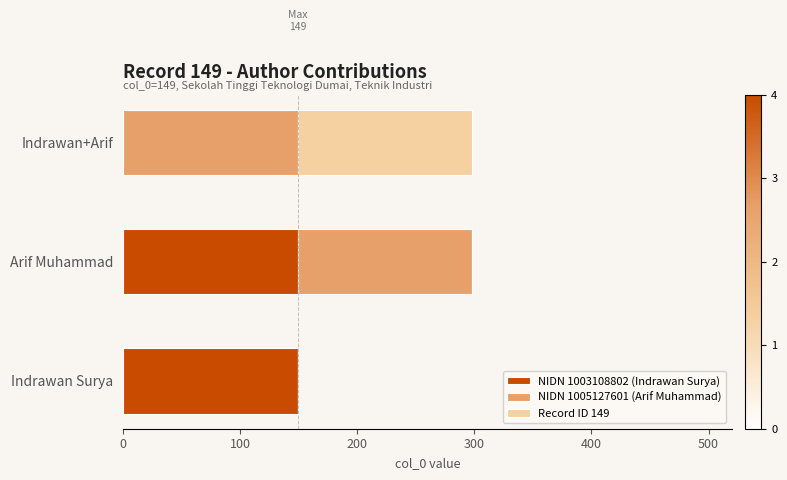

What are all the series names shown in the legend?

NIDN 1003108802 (Indrawan Surya), NIDN 1005127601 (Arif Muhammad), Record ID 149